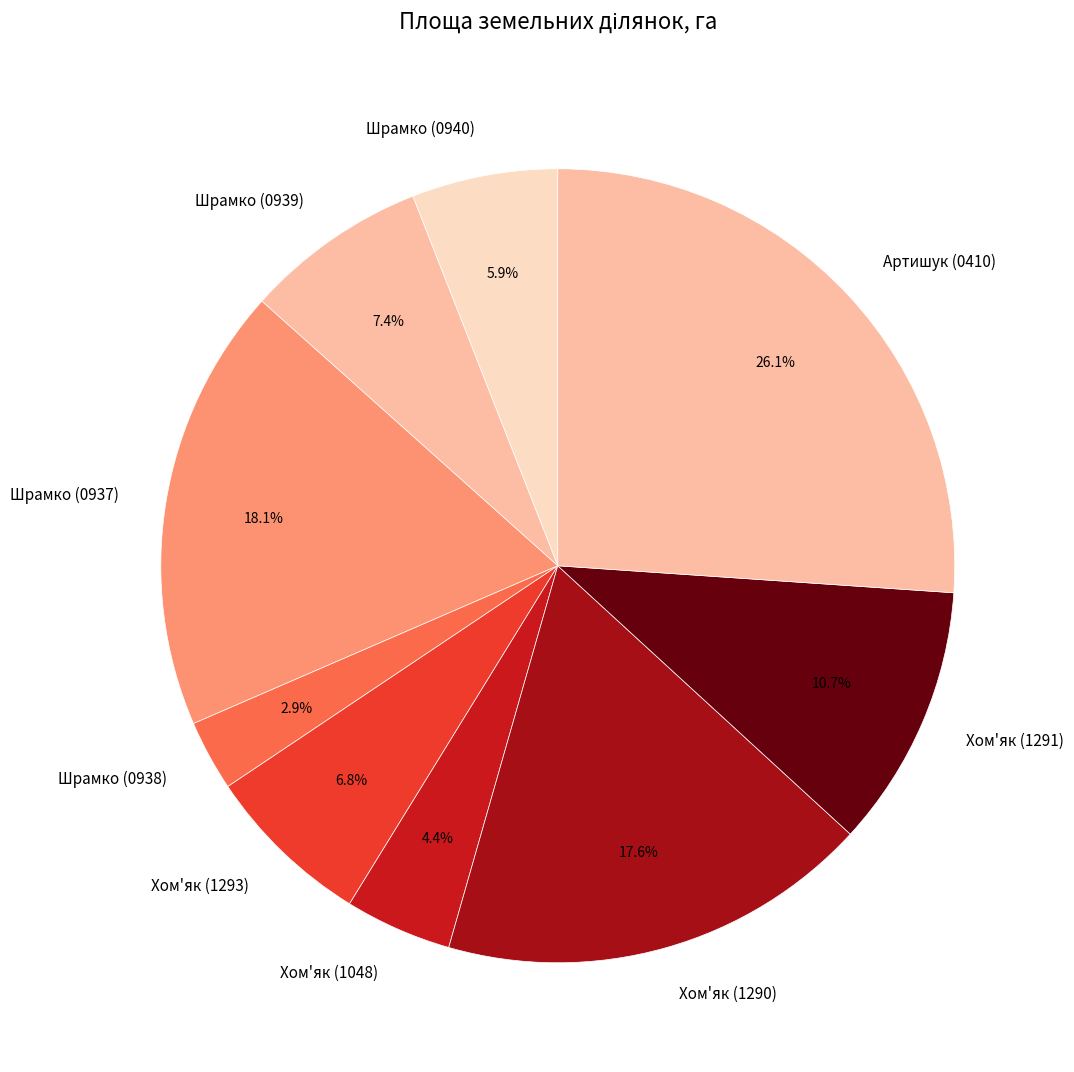

How many segments does this pie chart have?

9